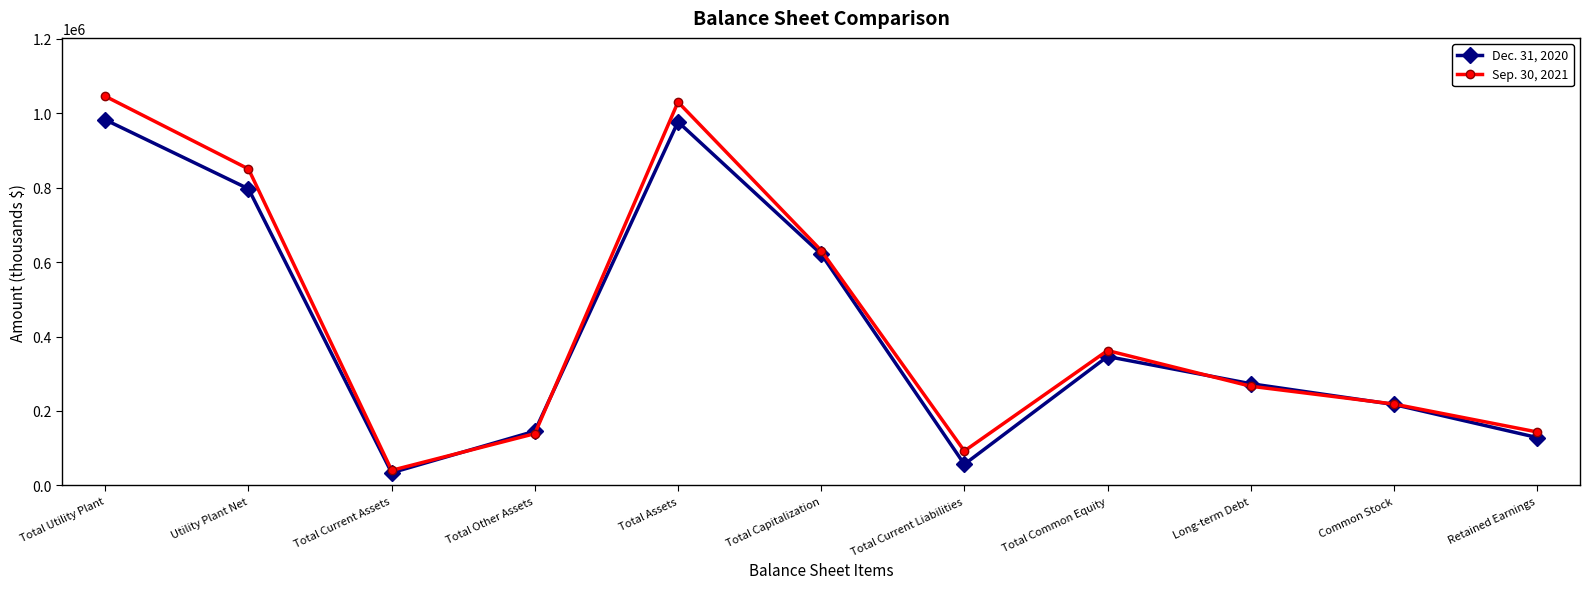

Rank the series by their average value, from lowest to highest.

Dec. 31, 2020, Sep. 30, 2021